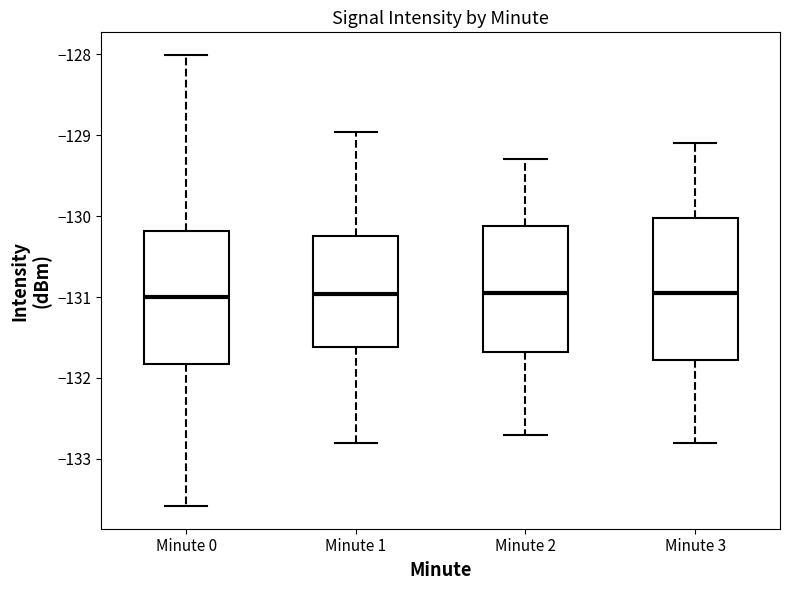

Comparing the boxes themselves (not the whiskers), which one is the tallest?

Minute 3